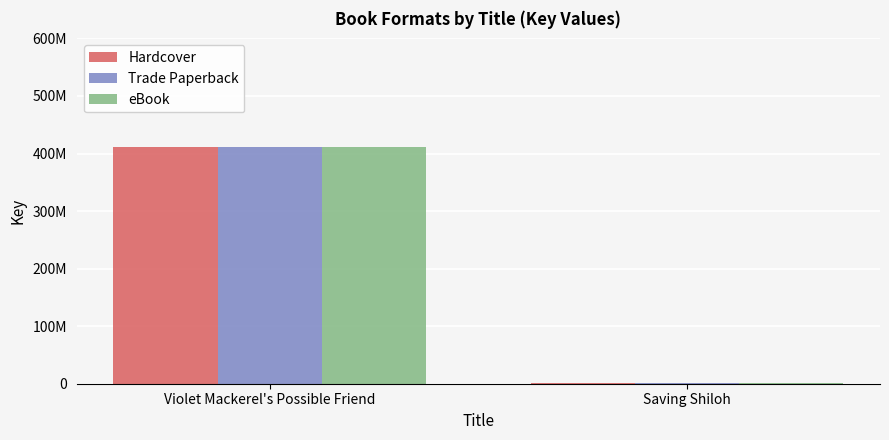

The value of eBook at Saving Shiloh is 476535. True or false?

False